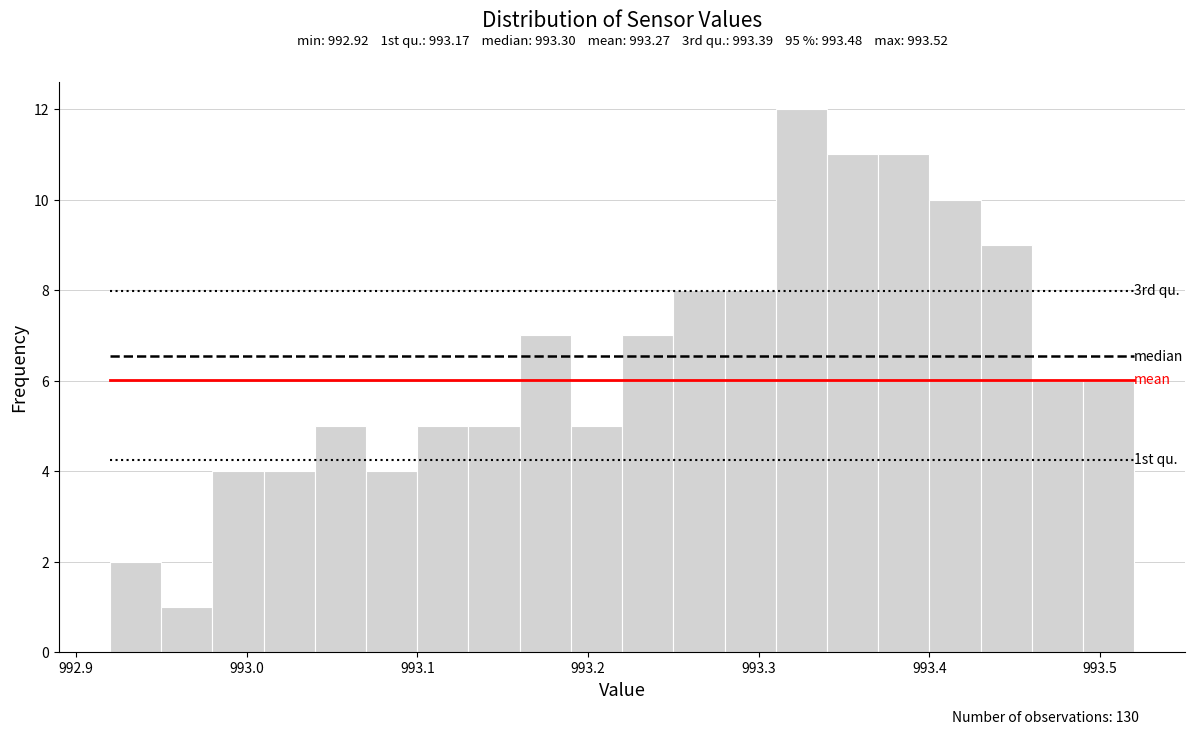

Around what value on the x-axis is the tallest bar? Give the approximate position of its centre, as read against the axis.

993.33